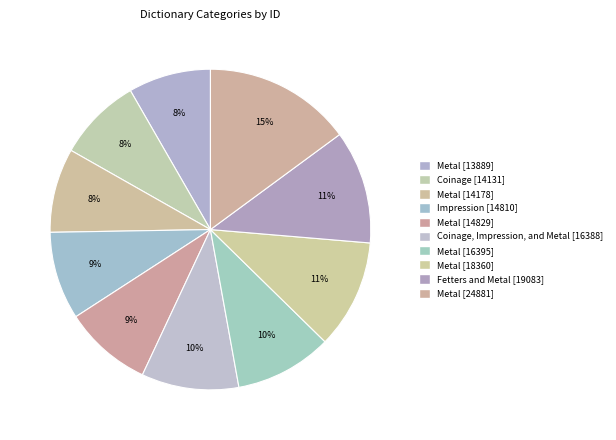

Is there a majority slice in this chart?

No